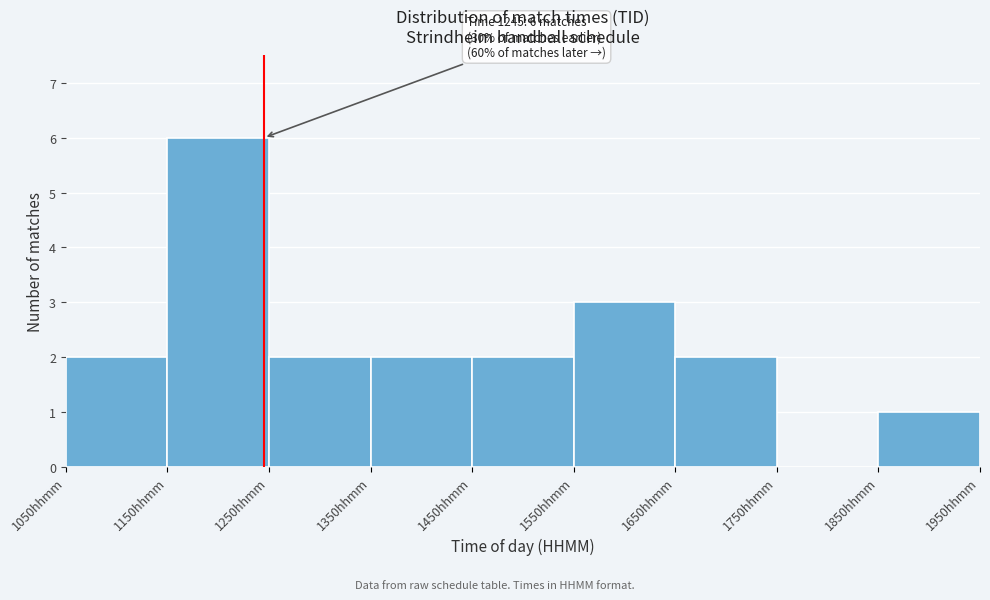

Which range on the x-axis has the tallest bar?

1150 to 1250